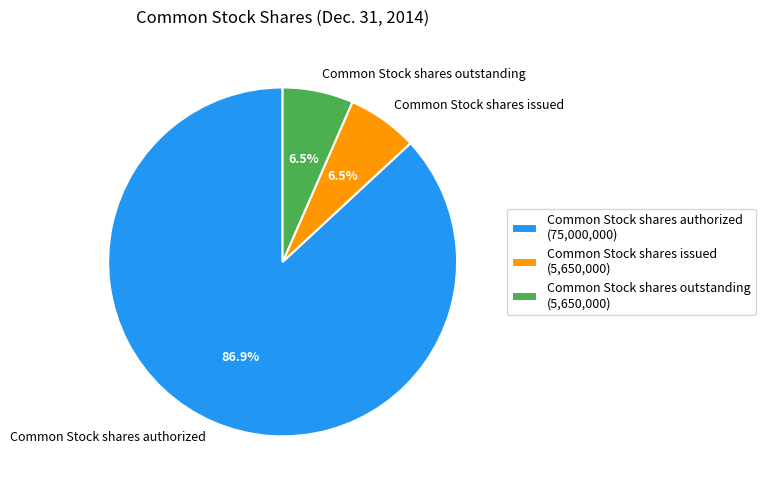

Is it true that Common Stock shares issued is 20% of the pie?

False